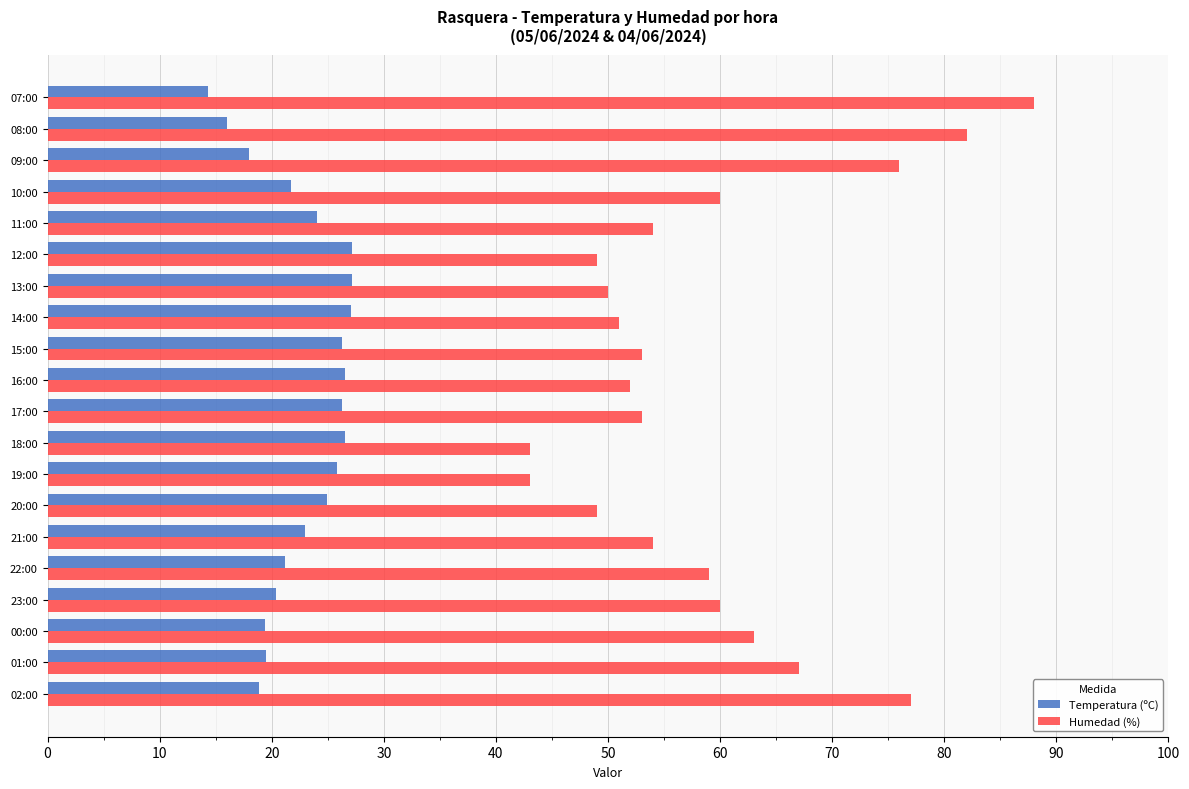

What is the lowest value of the Humedad (%) series?

43.0